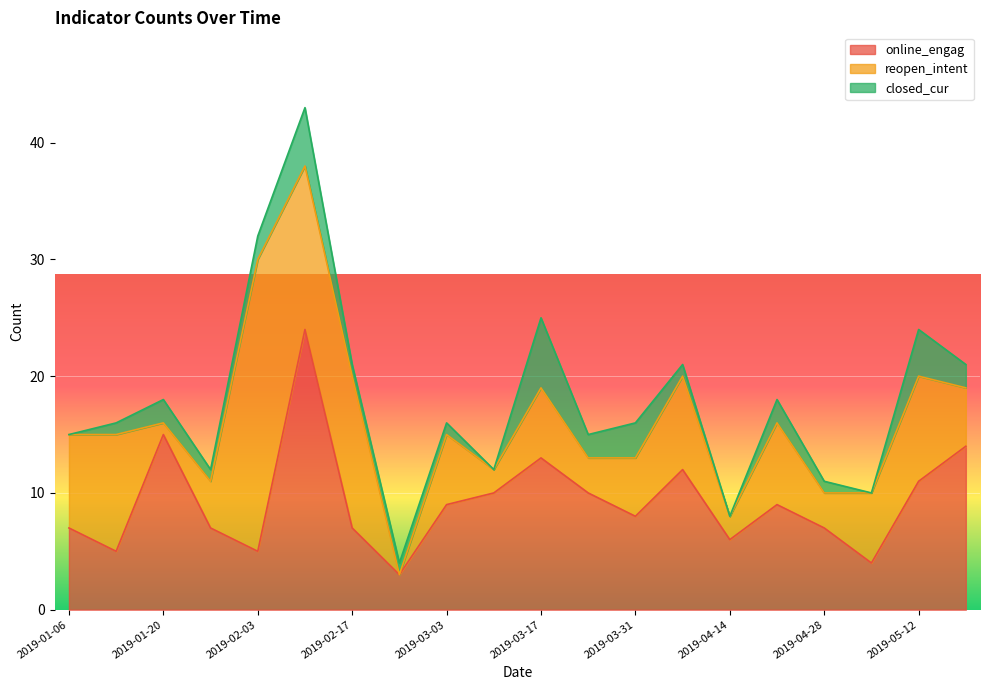

Which label corresponds to the smallest value in the chart?

2019-02-24